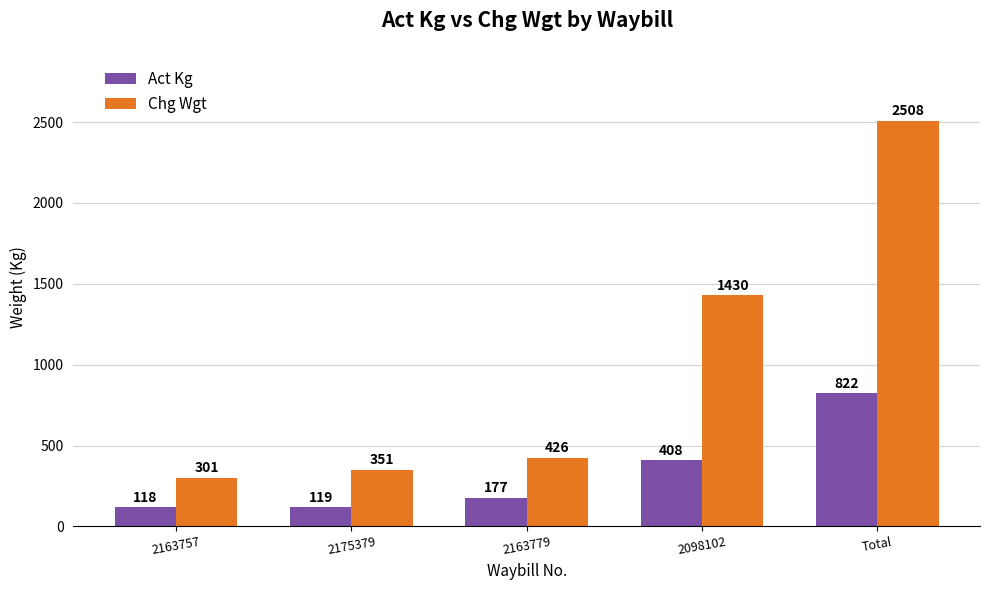

Is it true that Chg Wgt equals 301 at 2163757?

True